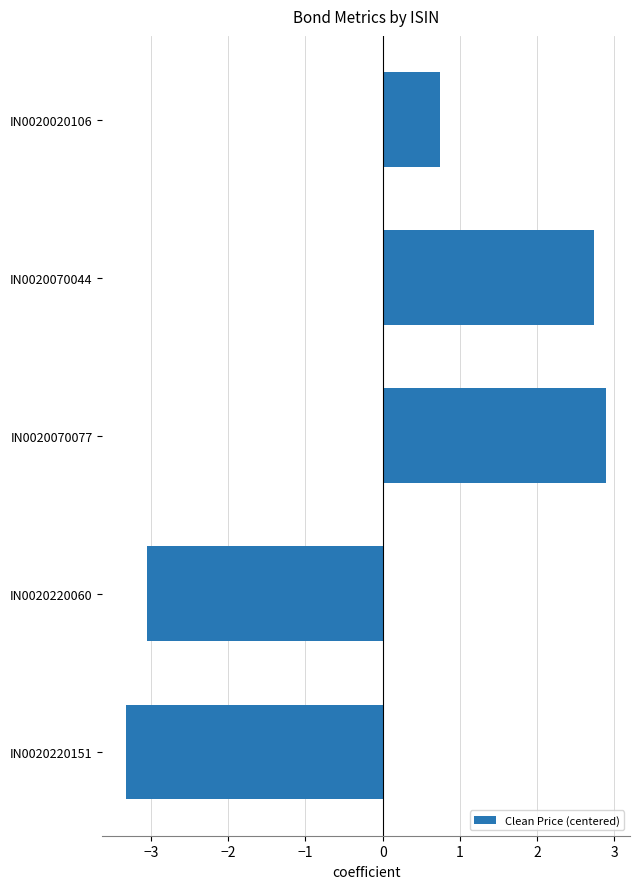

What is the ratio of the value at IN0020070077 to the value at IN0020070044?

1.1